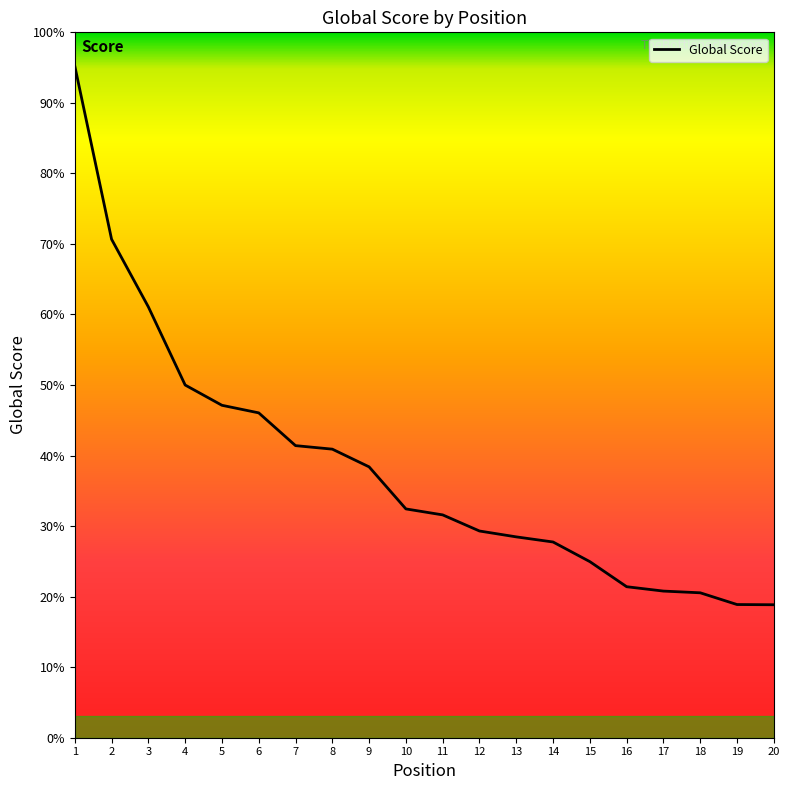

Does the chart have visible grid lines?

No